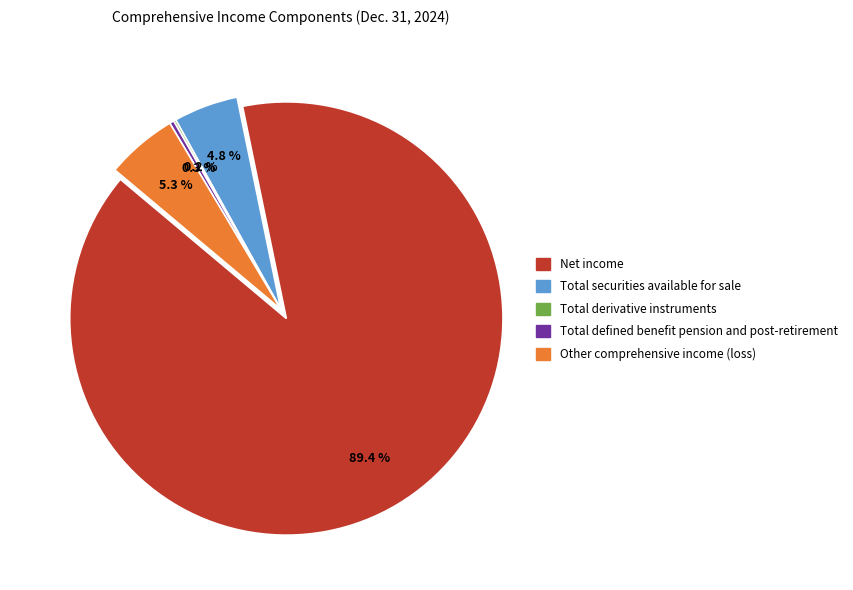

The Other comprehensive income (loss) slice represents 14% of the pie. True or false?

False